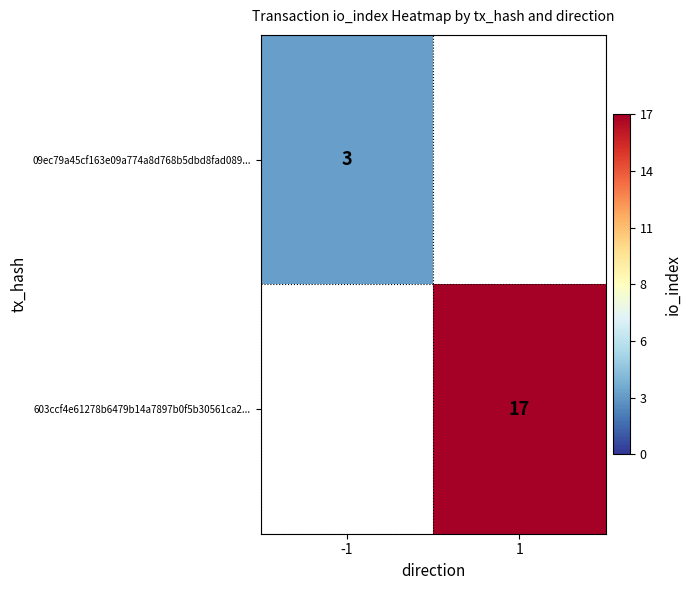

Is the value of 09ec79a45cf163e09a774a8d768b5dbd8fad089... at -1 greater than the value of 603ccf4e61278b6479b14a7897b0f5b30561ca2... at 1?

No